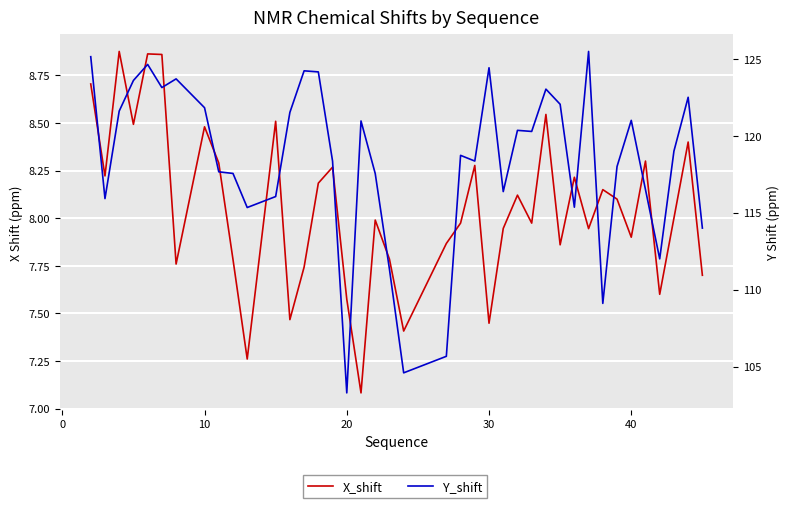

How many lines are shown in the chart?

2